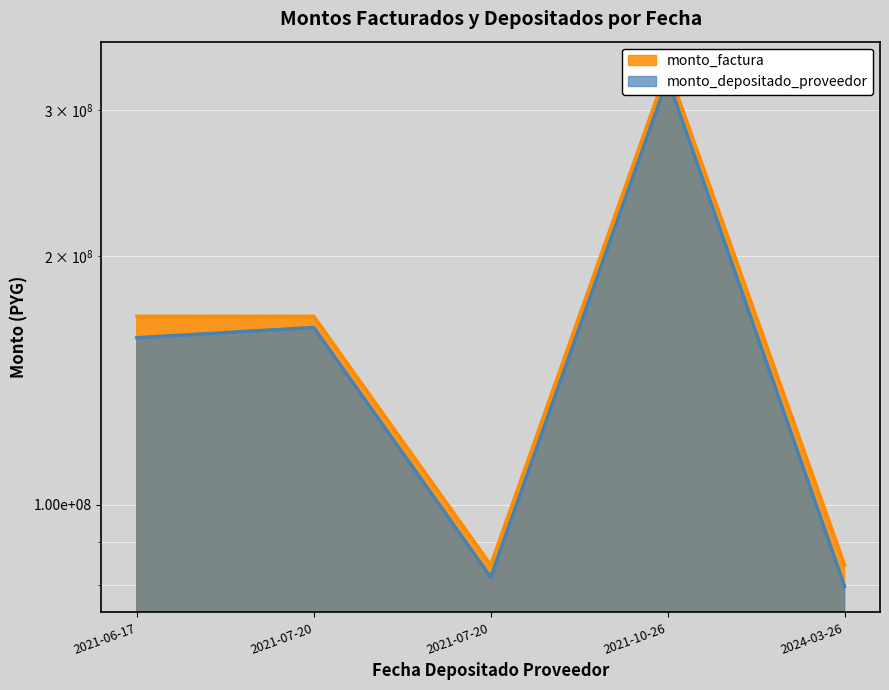

What is the label of the 1st point from the right?

2024-03-26